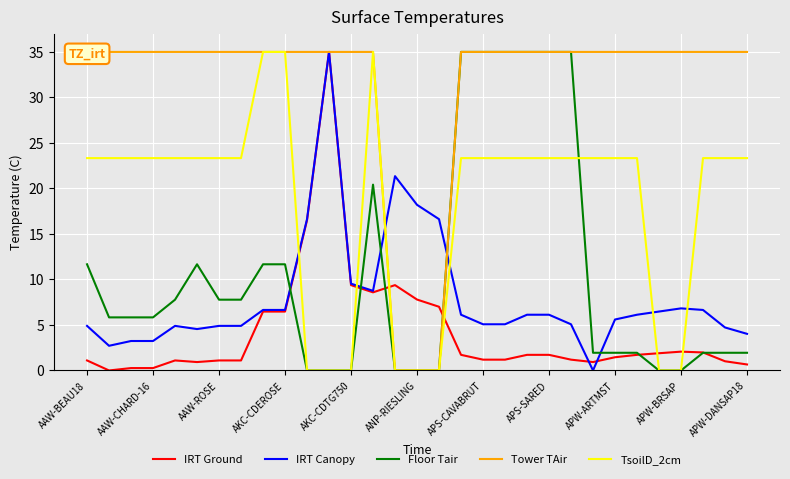

What is the maximum value for Floor Tair?

35.0